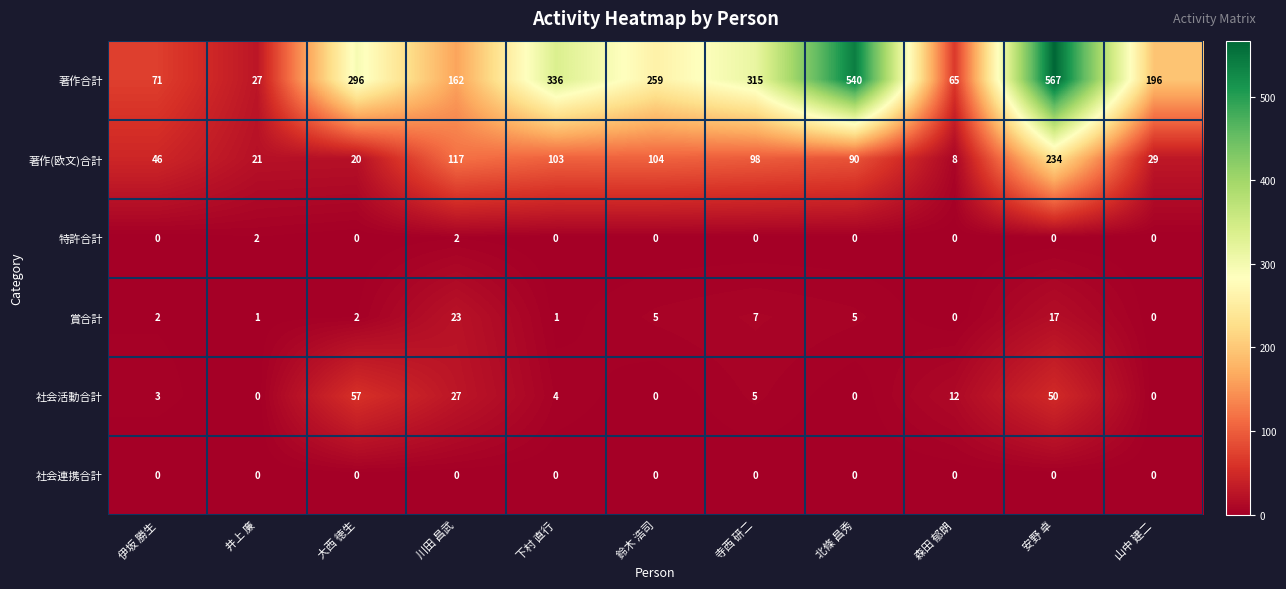

Where does the 著作(欧文)合計 series first go above 90?

川田 昌武